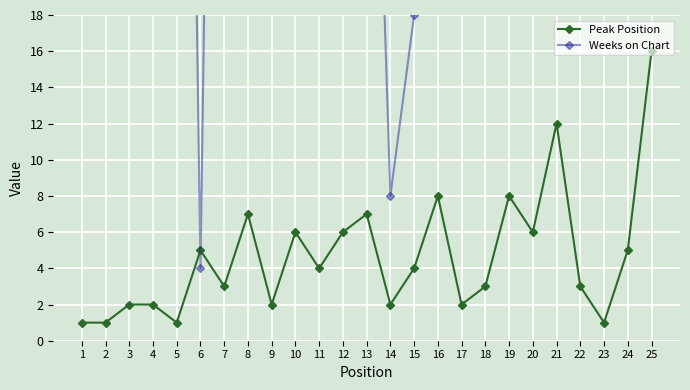

What are all the series names shown in the legend?

Peak Position, Weeks on Chart